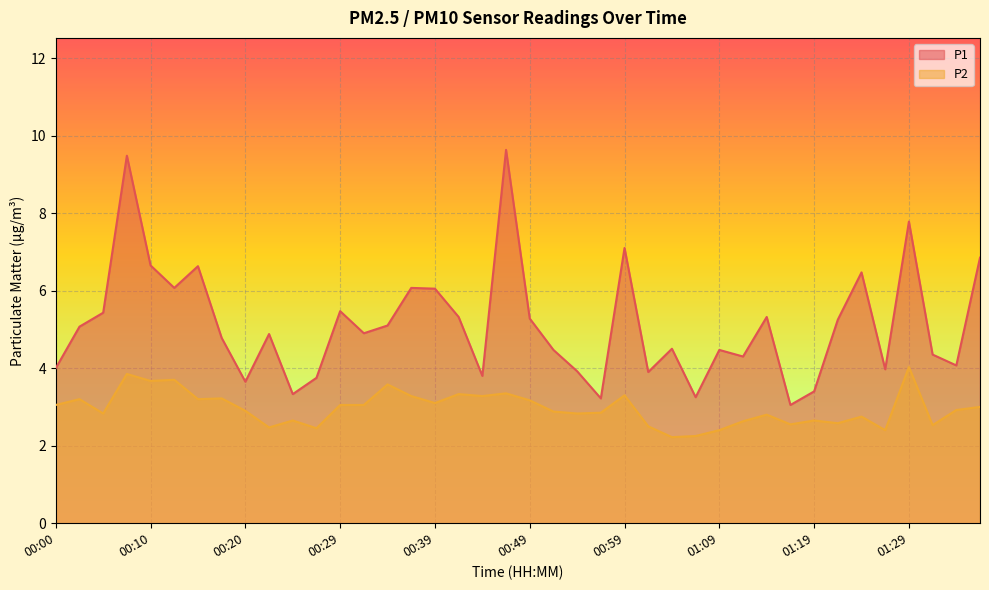

At which label does P2 reach its peak?

01:29